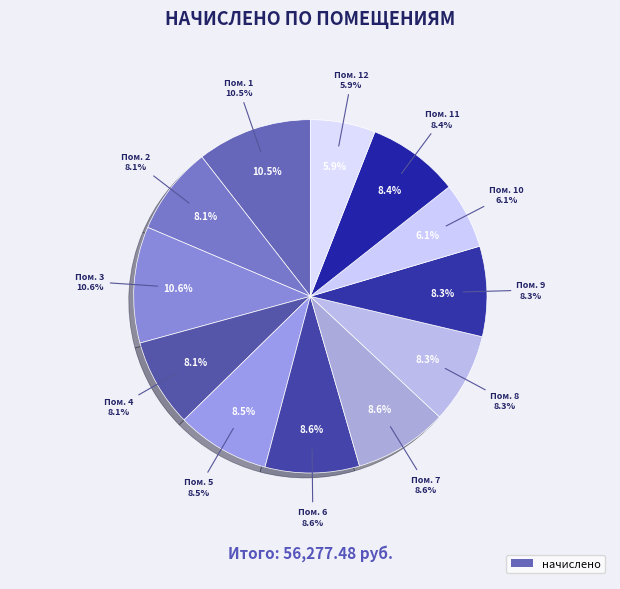

To the nearest percent, what percentage of the pie is 5?

9%